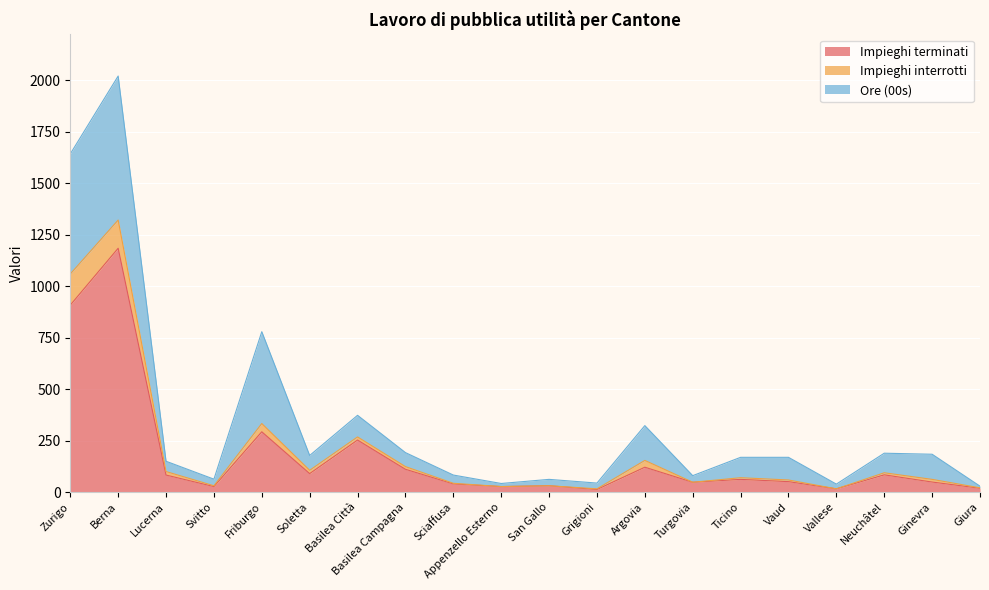

Which series has the largest total across all categories?

Impieghi terminati